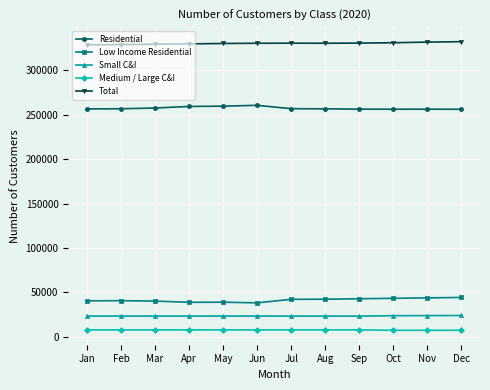

True or false: Total and Residential intersect in this chart.

False